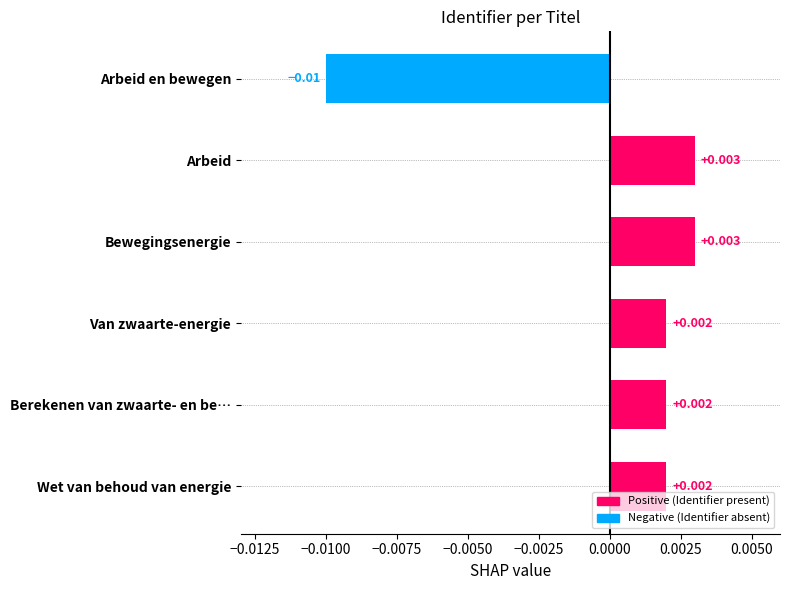

At which category does the chart reach its minimum across all series?

Arbeid en bewegen